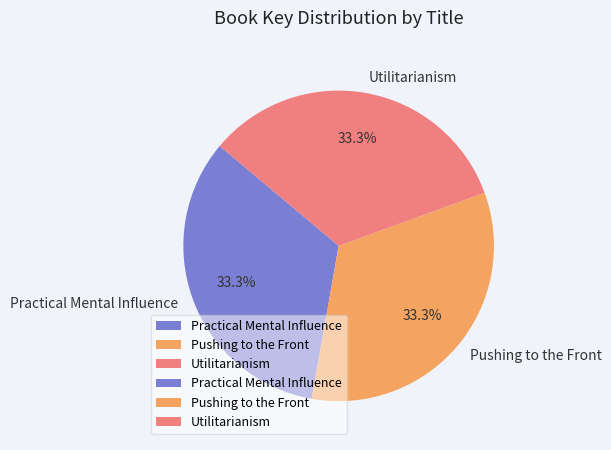

What percentage is the Practical Mental Influence slice, to the nearest percent?

33%